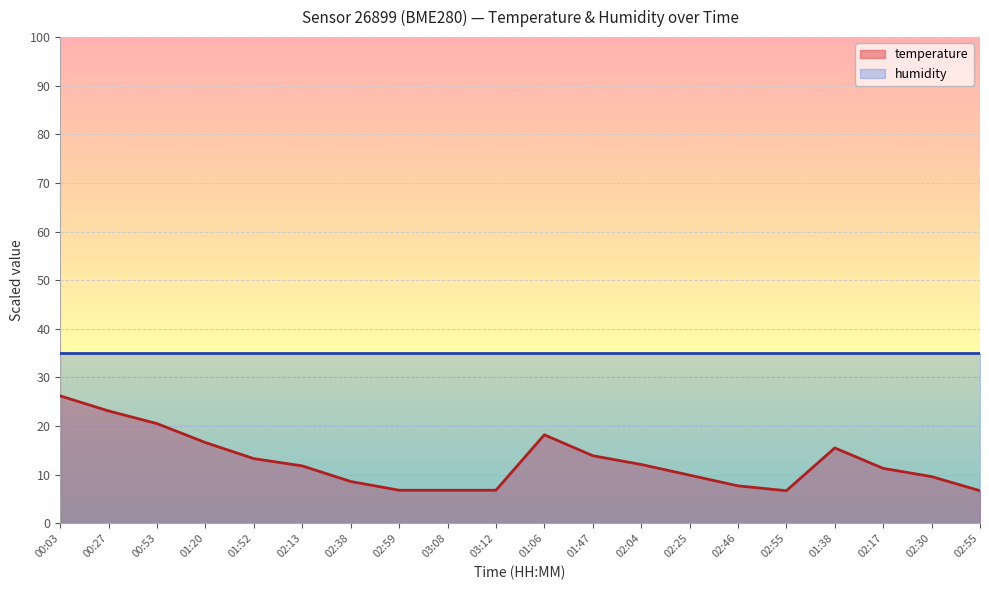

What is the label of the 3rd point from the right?

02:17